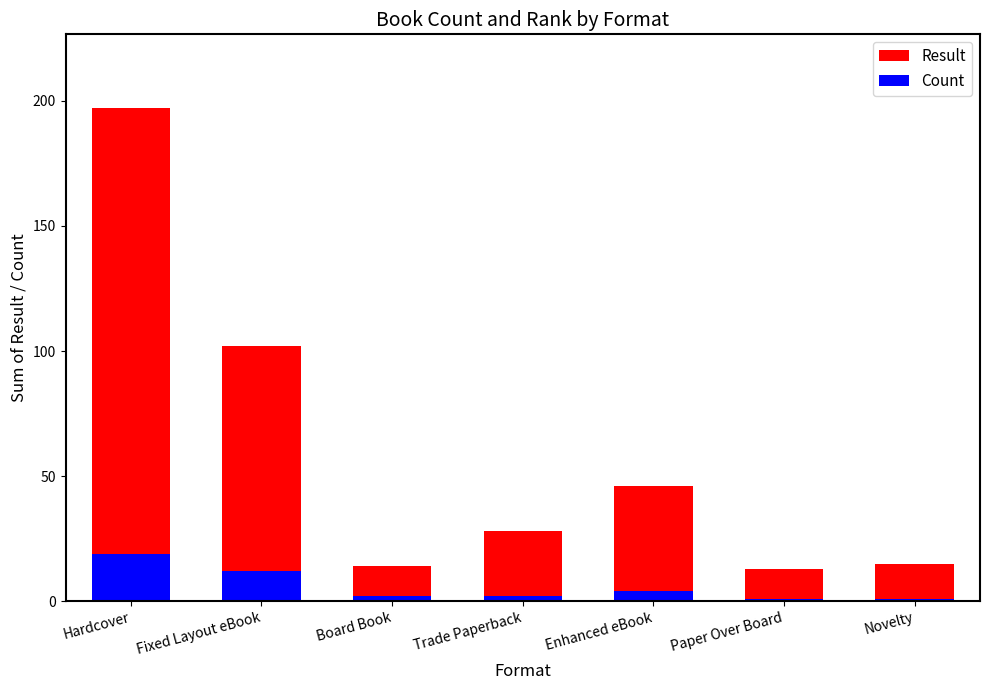

What is the label of the 2nd bar from the right?

Paper Over Board